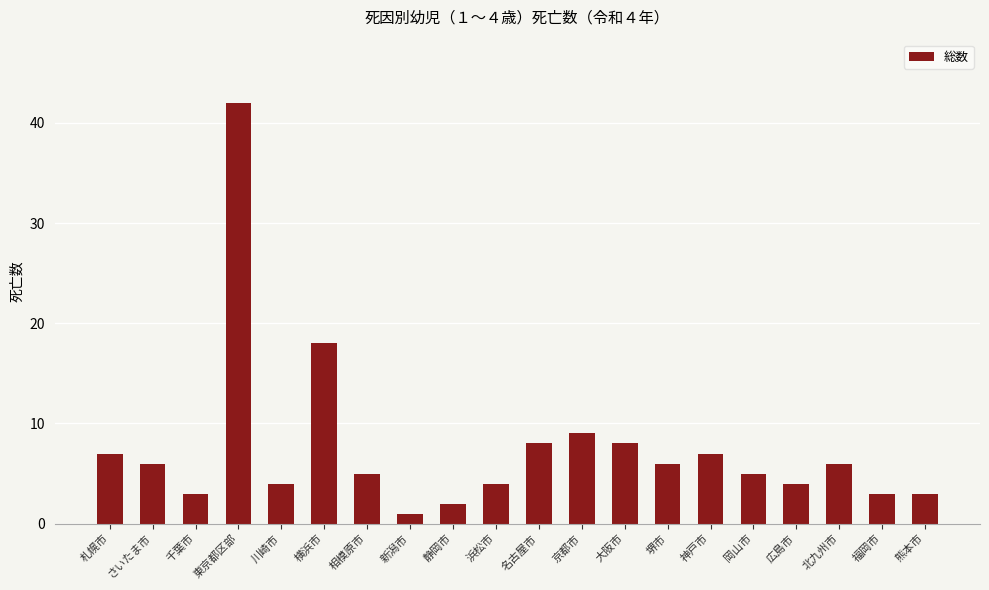

At which category does the chart reach its peak across all series?

東京都区部